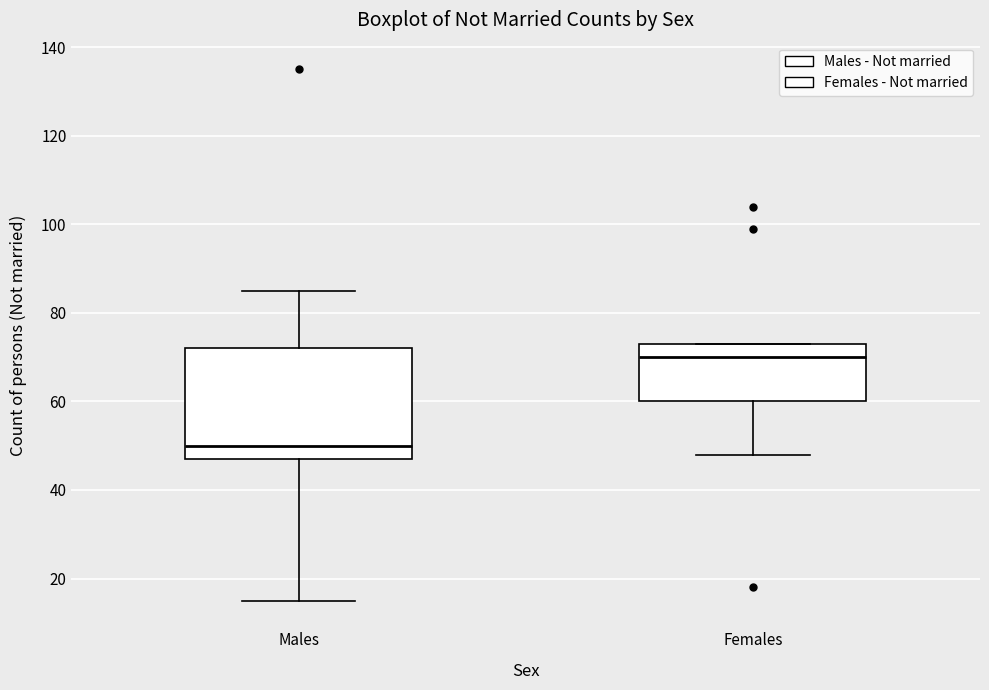

Where does the lower whisker of the box for Males end on the y-axis? The values are not printed on the chart, so give them approximately, as read against the axis.

16